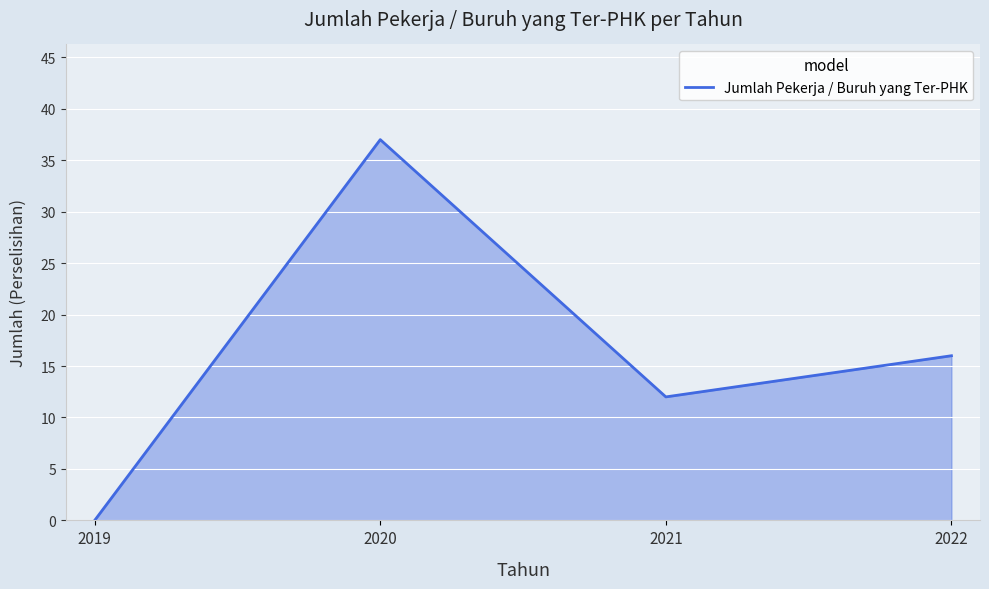

What is the difference between the second highest and minimum values?

16